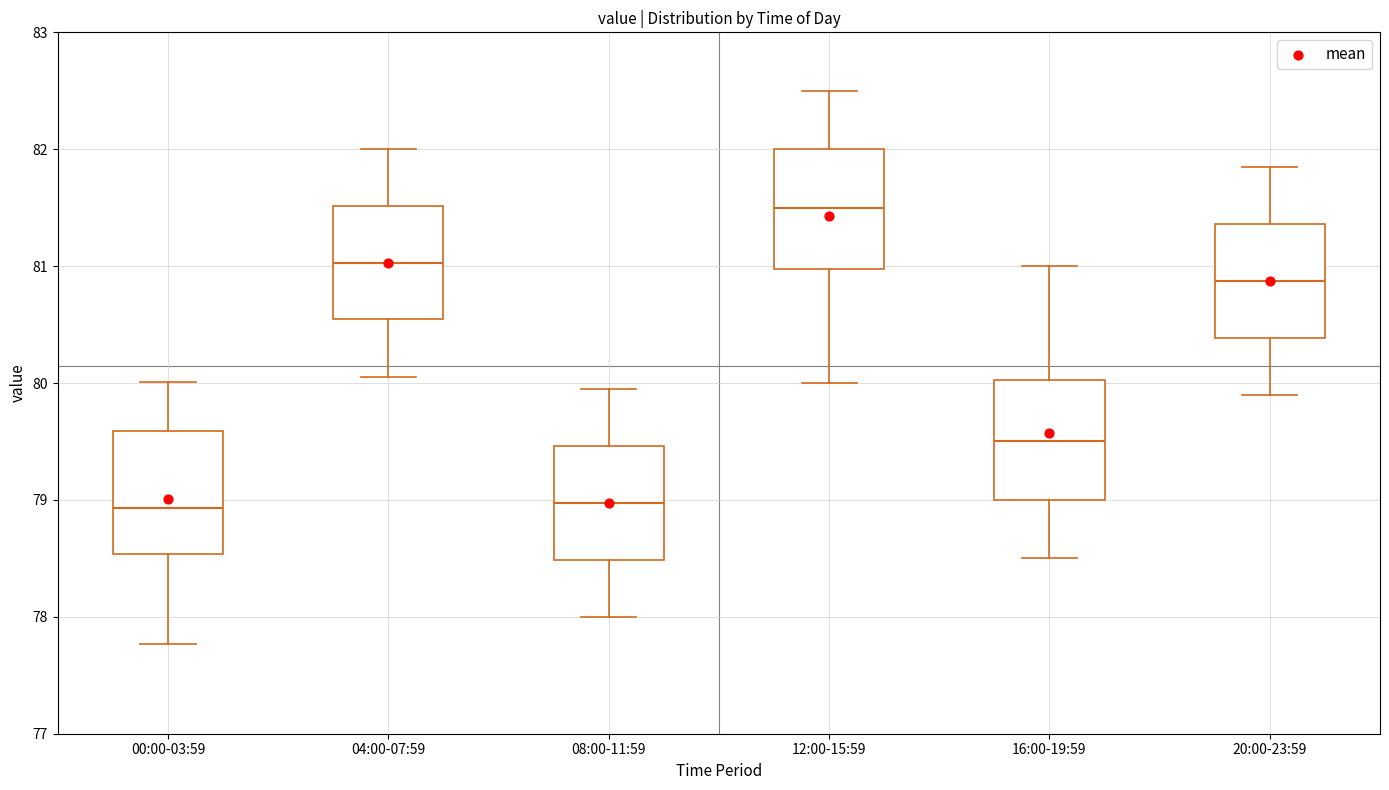

Where does the upper whisker of the box for 16:00-19:59 end on the y-axis? The values are not printed on the chart, so give them approximately, as read against the axis.

81.0